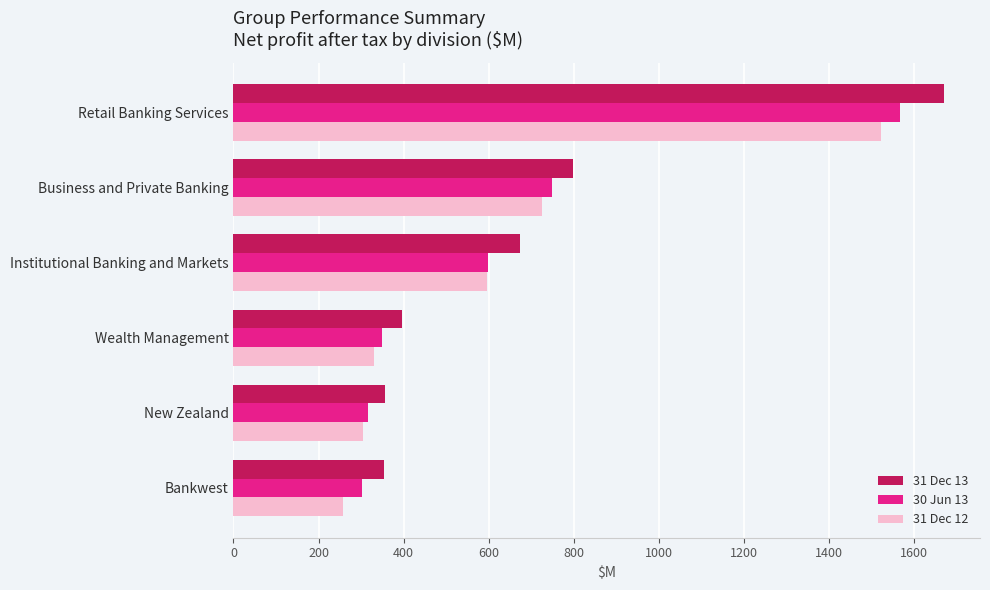

What are all the series names shown in the legend?

31 Dec 13, 30 Jun 13, 31 Dec 12